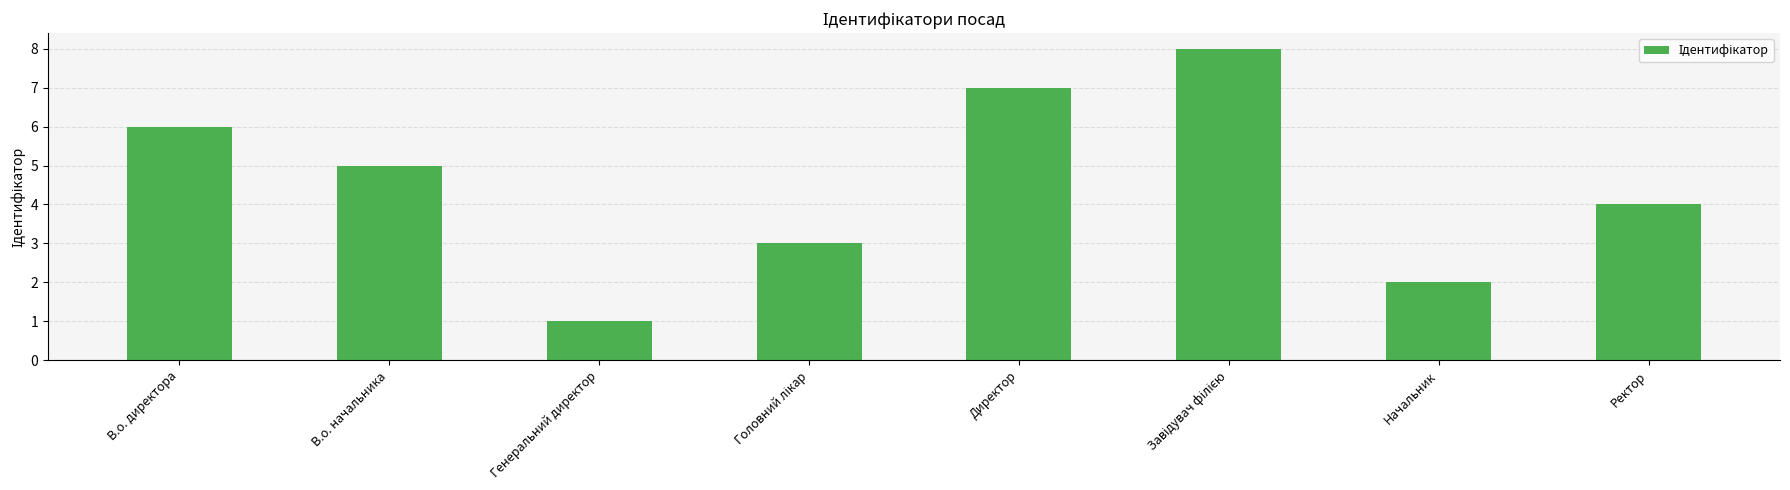

The value at В.о. директора is 6. True or false?

True